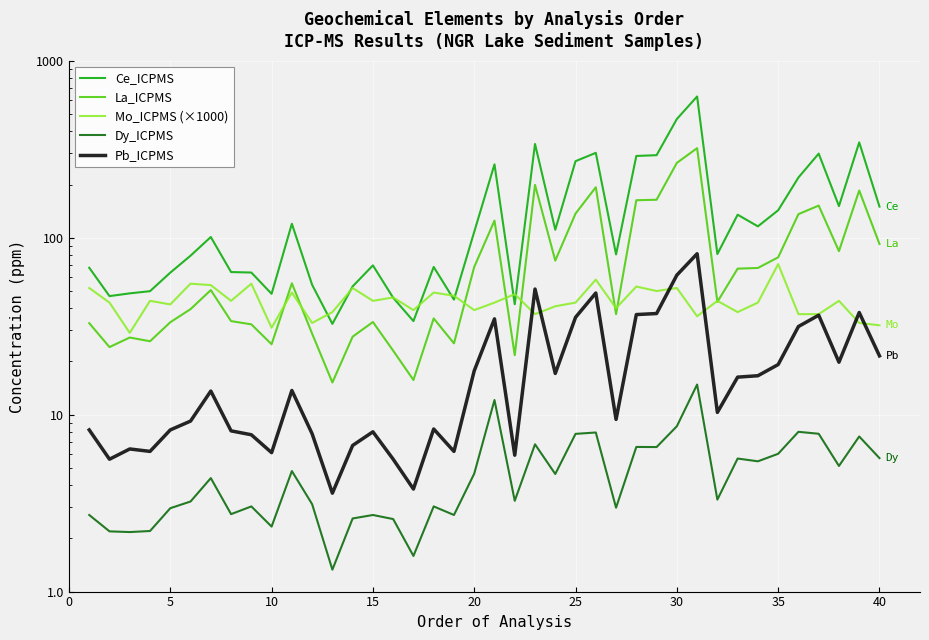

The La_ICPMS series shows 78.0 at 30. True or false?

False